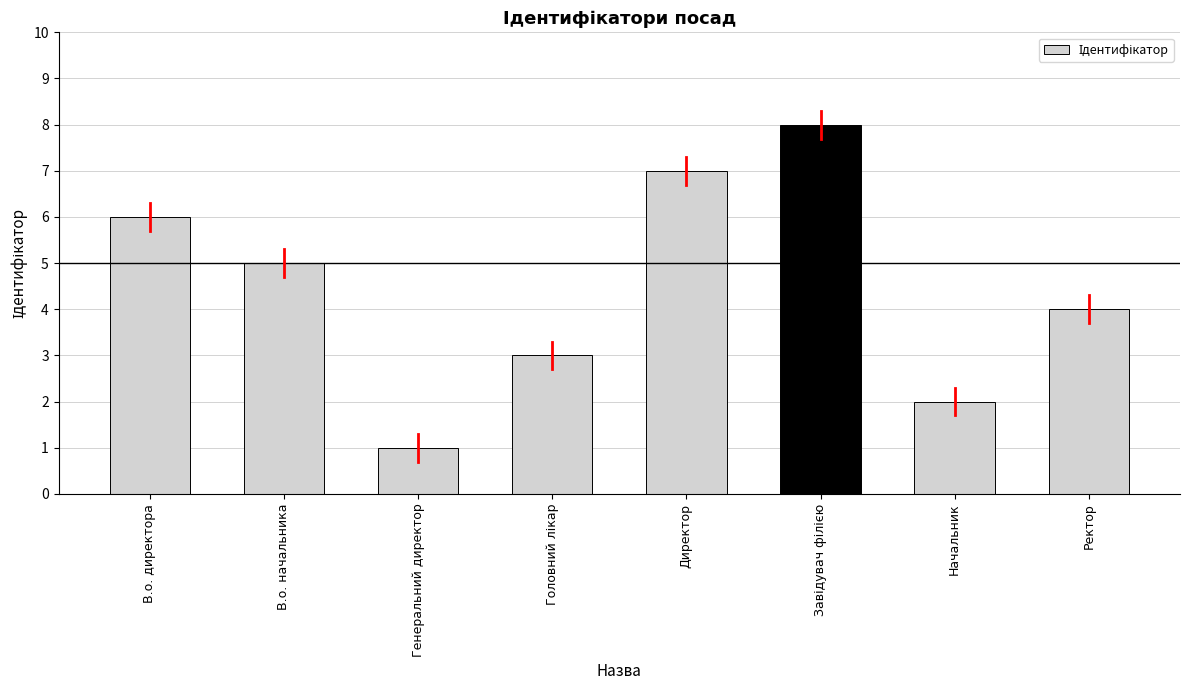

Where is the data nearest to the value 4?

Ректор